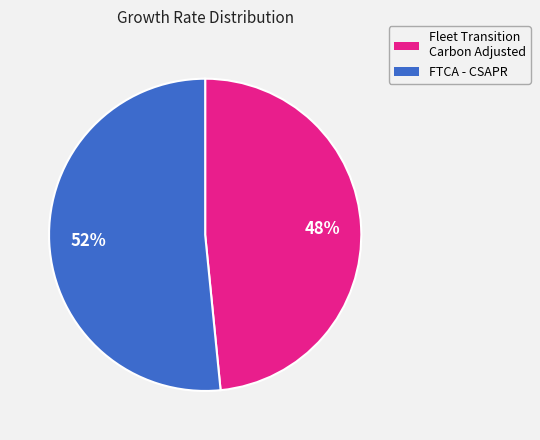

Combined, do FTCA - CSAPR and Fleet Transition Carbon Adjusted account for over 50%?

Yes